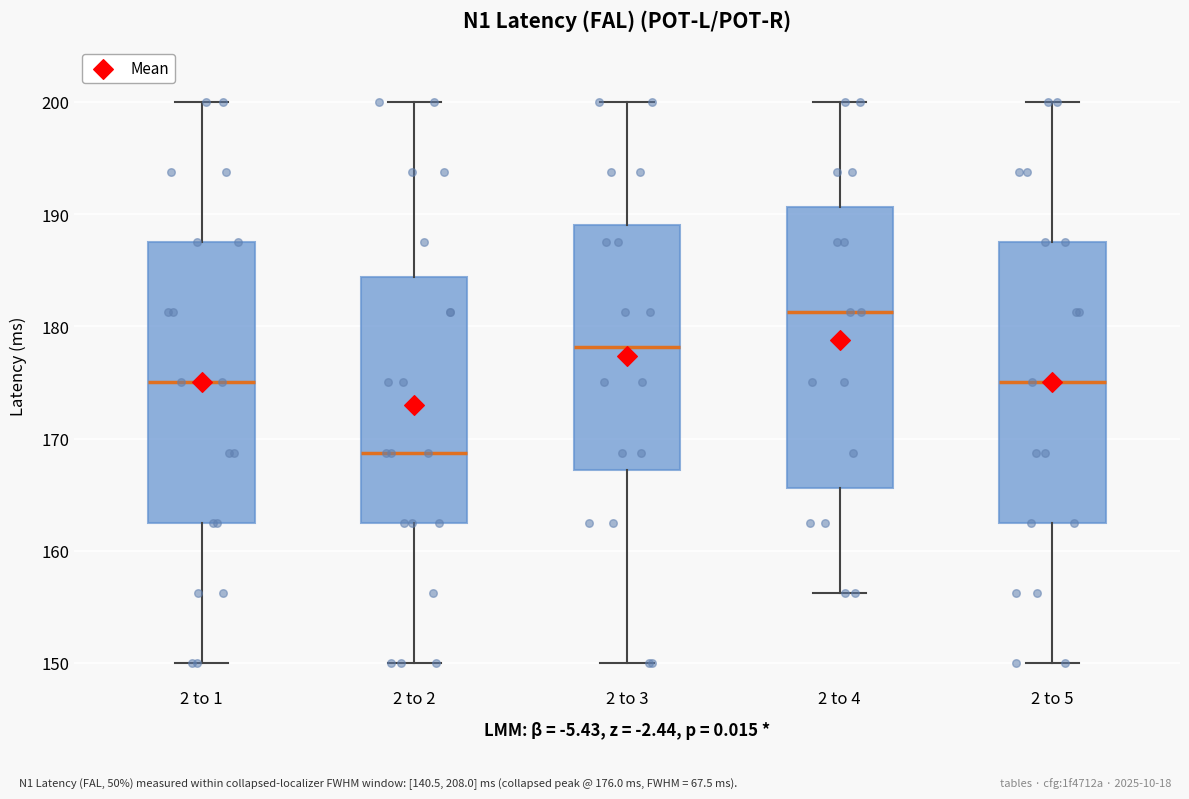

Where does the upper whisker of the box for 2 to 4 end on the y-axis? The values are not printed on the chart, so give them approximately, as read against the axis.

200